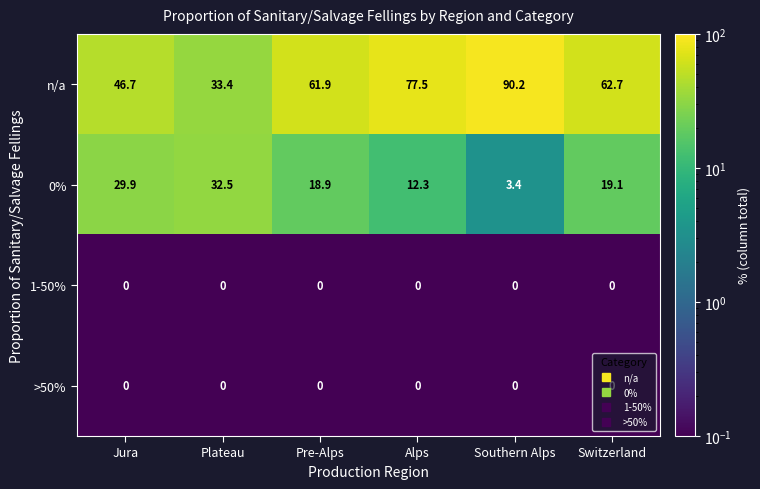

The 0% series shows 12.3 at Alps. True or false?

True